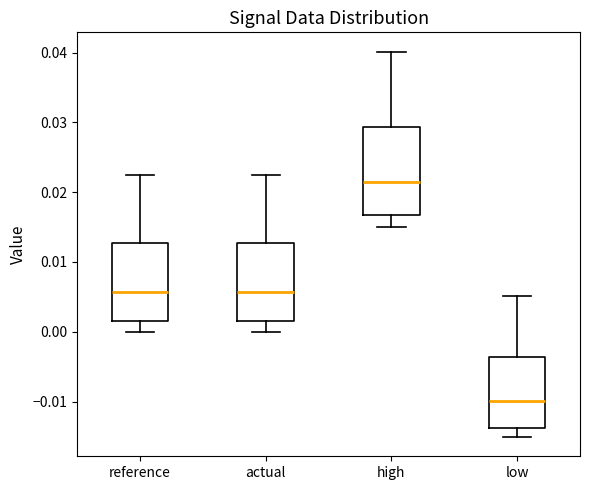

Reading left to right, transcribe this box plot: for each box, give where its median line is, the range the box spans, and where its two whiskers end, as read against the y-axis. The values are not printed on the chart, so give them approximately, as read against the axis.

reference: median 0.006, box 0.001 to 0.013, whiskers 0.000 to 0.022
actual: median 0.006, box 0.001 to 0.013, whiskers 0.000 to 0.022
high: median 0.022, box 0.017 to 0.029, whiskers 0.015 to 0.040
low: median -0.010, box -0.014 to -0.004, whiskers -0.015 to 0.005